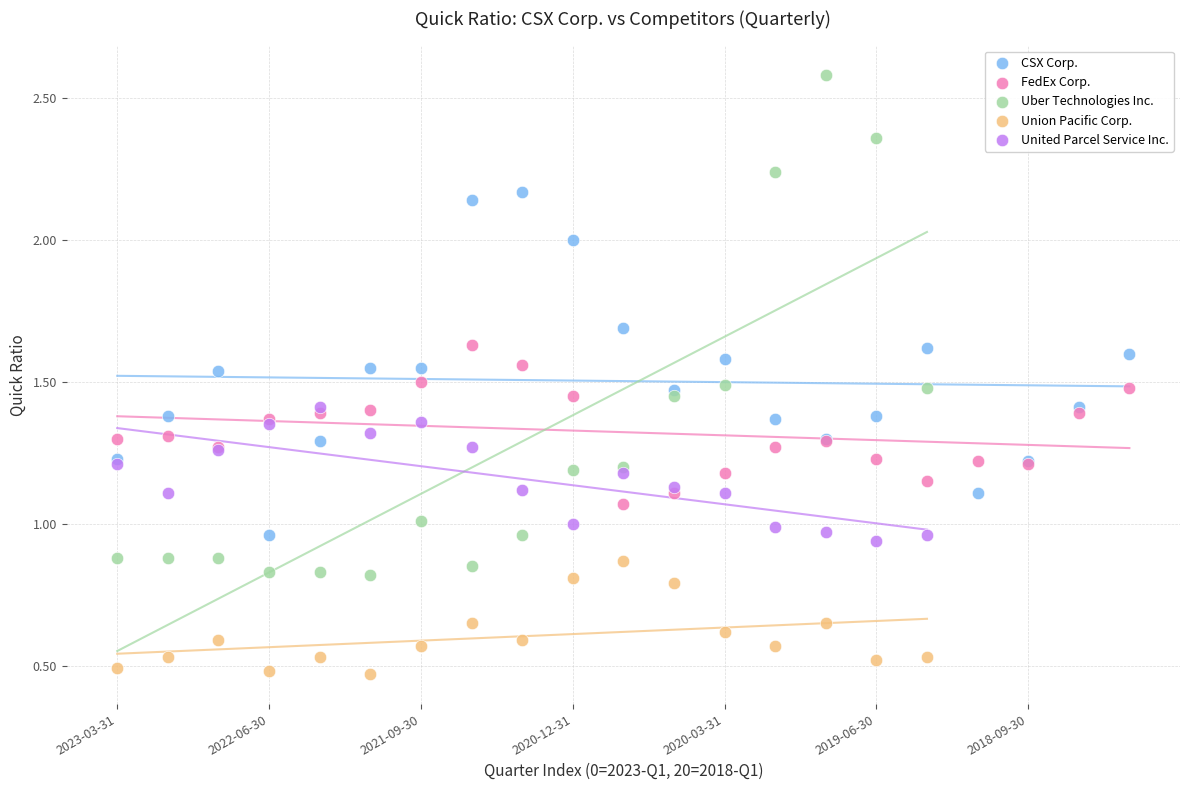

Which series has the largest Y range (max minus min)?

Uber Technologies Inc.